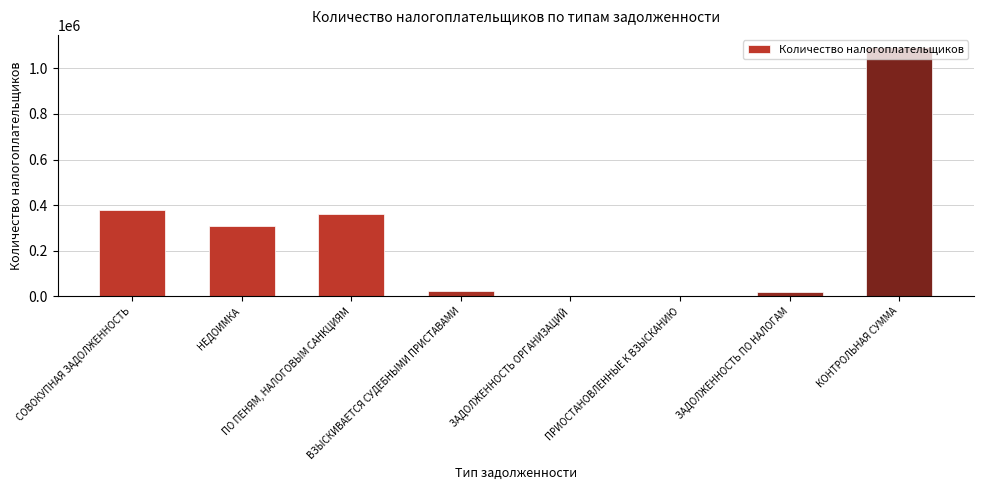

The value at НЕДОИМКА is 550185. True or false?

False